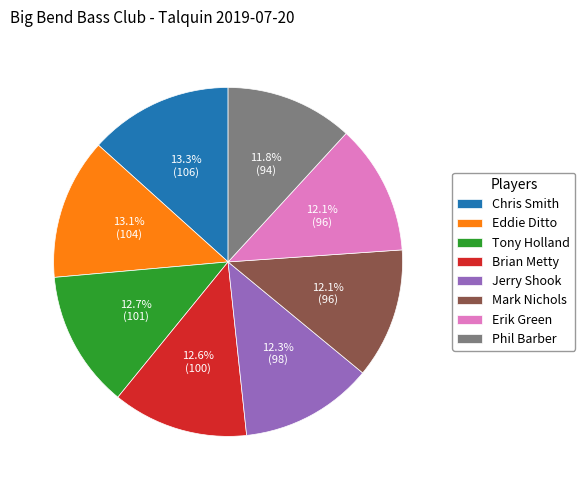

To the nearest percent, what is the average slice percentage?

12%